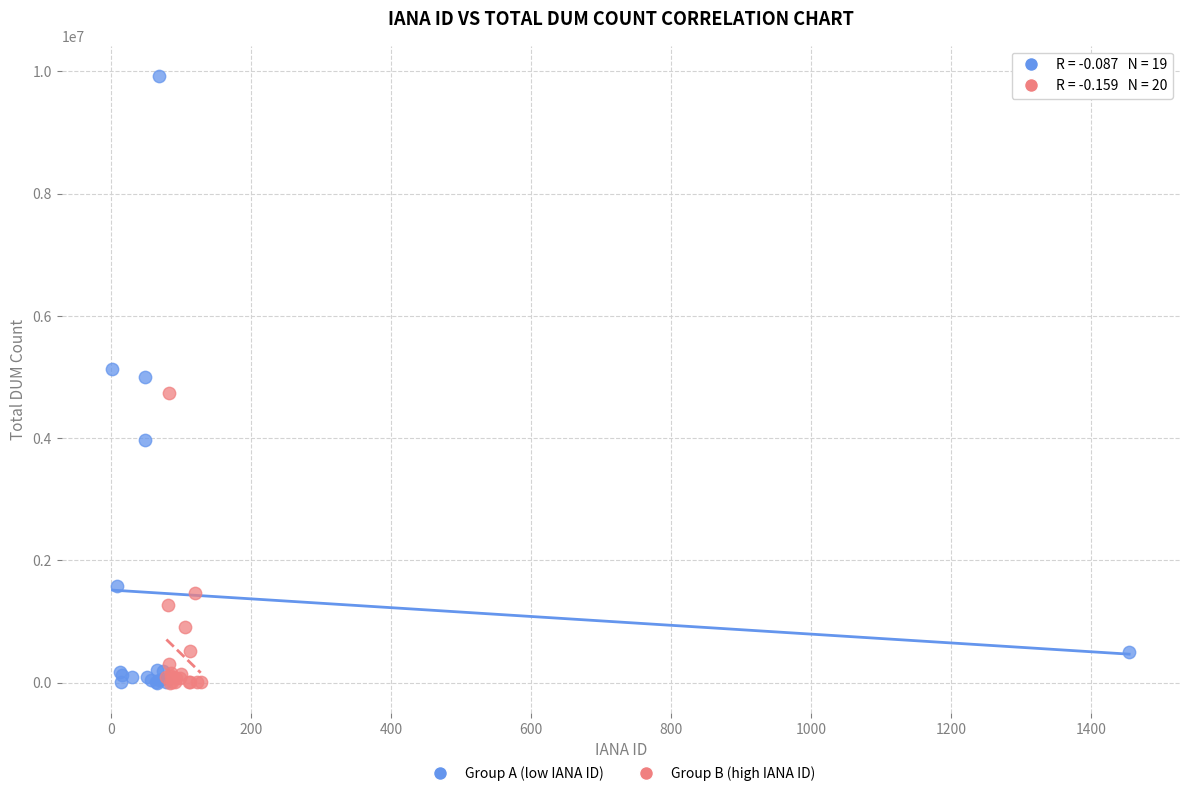

Which series has the largest Y range (max minus min)?

Group A (low IANA ID)